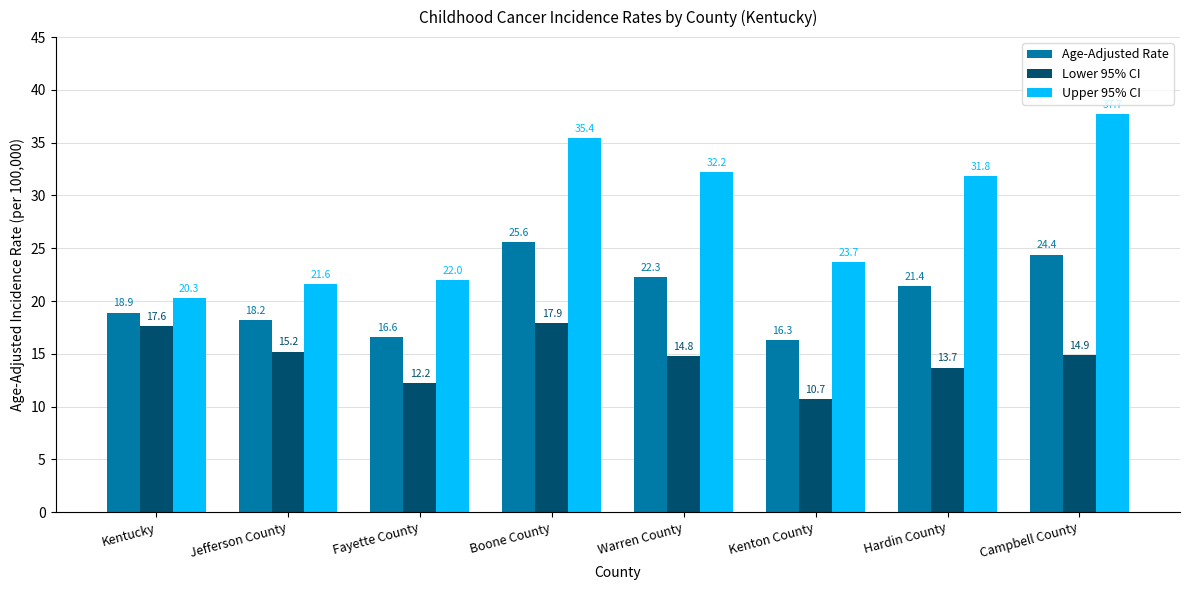

Which category has the highest value in the Age-Adjusted Rate series?

Boone County